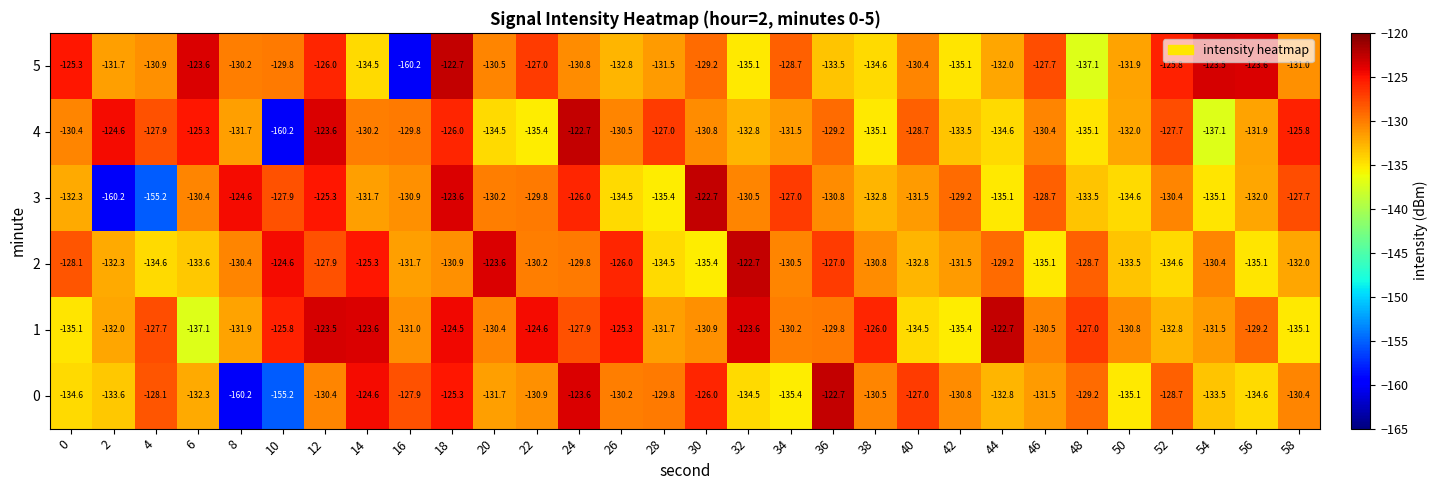

What is the average value of the 2 series?

-130.4